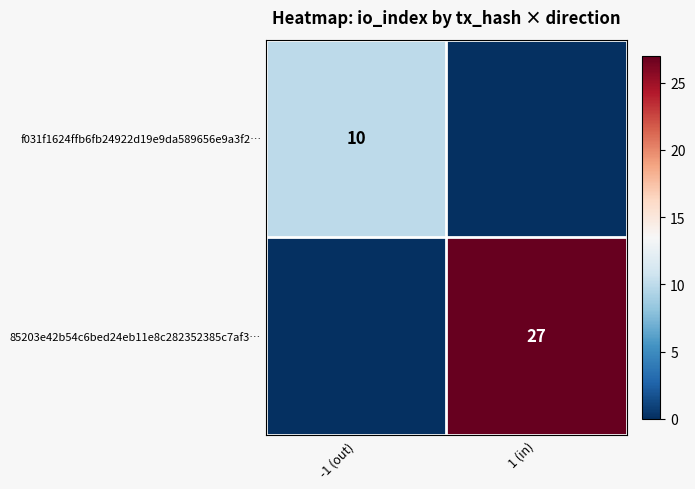

At which category is the sum across all series the highest?

1 (in)